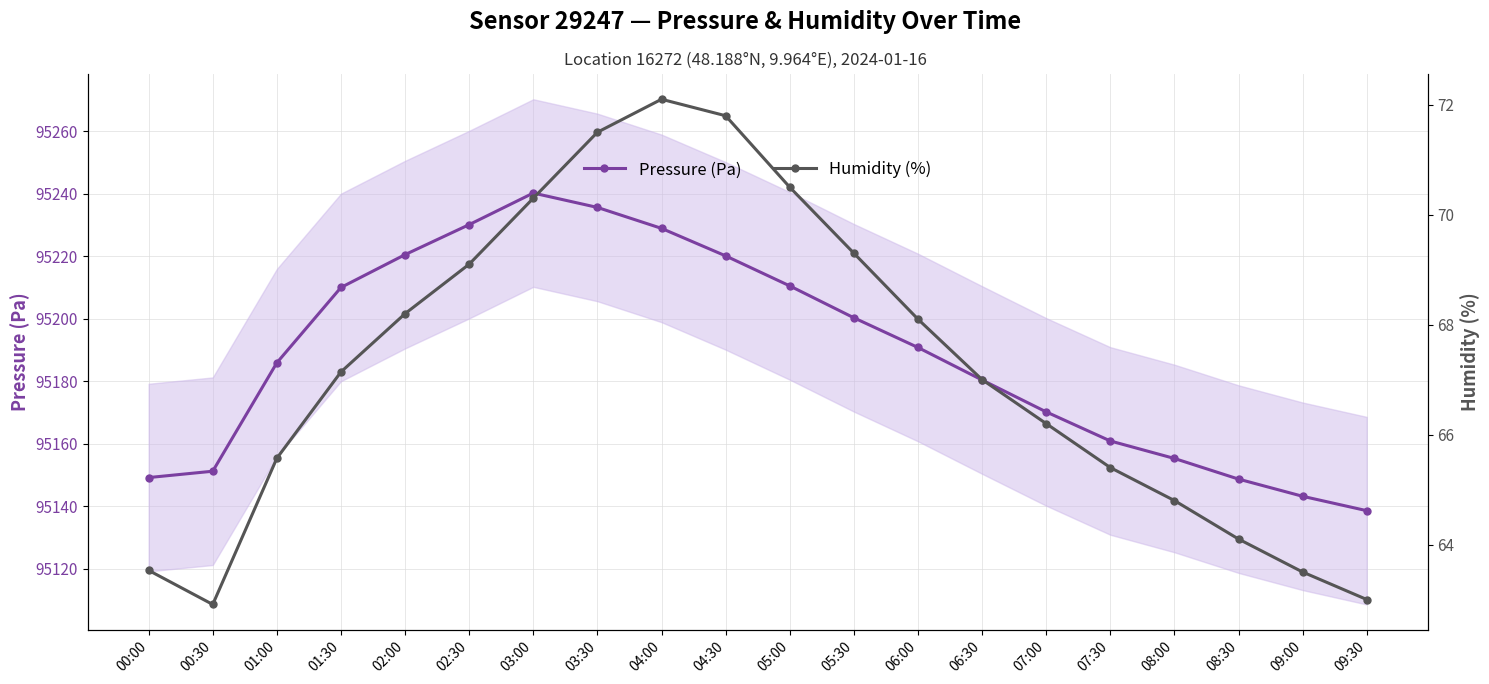

Count the number of data series in this chart.

2